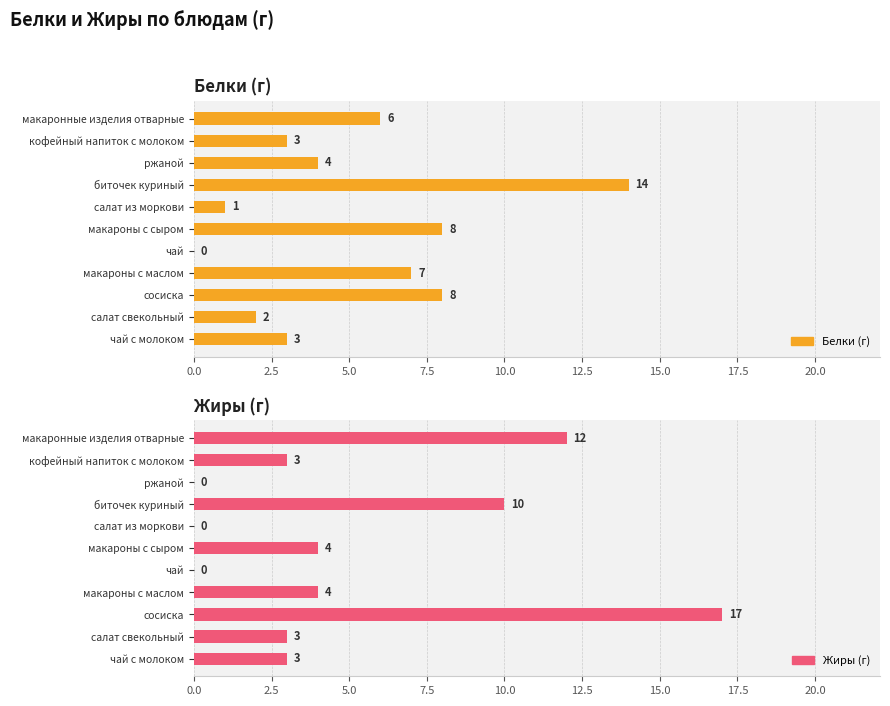

Does the chart contain stacked bars?

No